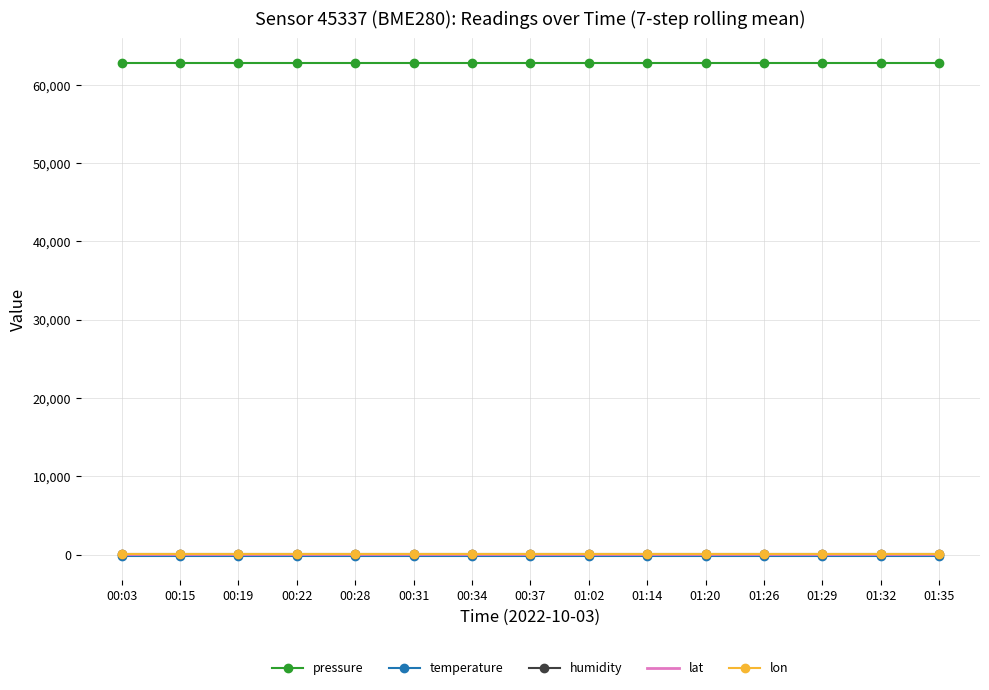

True or false: lat and pressure intersect in this chart.

False